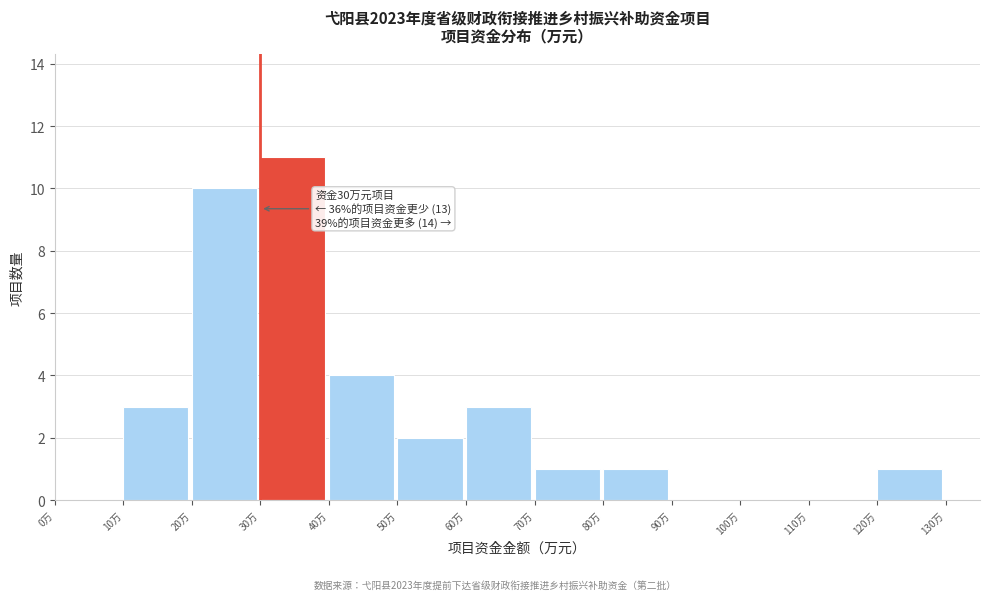

Which range on the x-axis has the tallest bar?

30 to 40